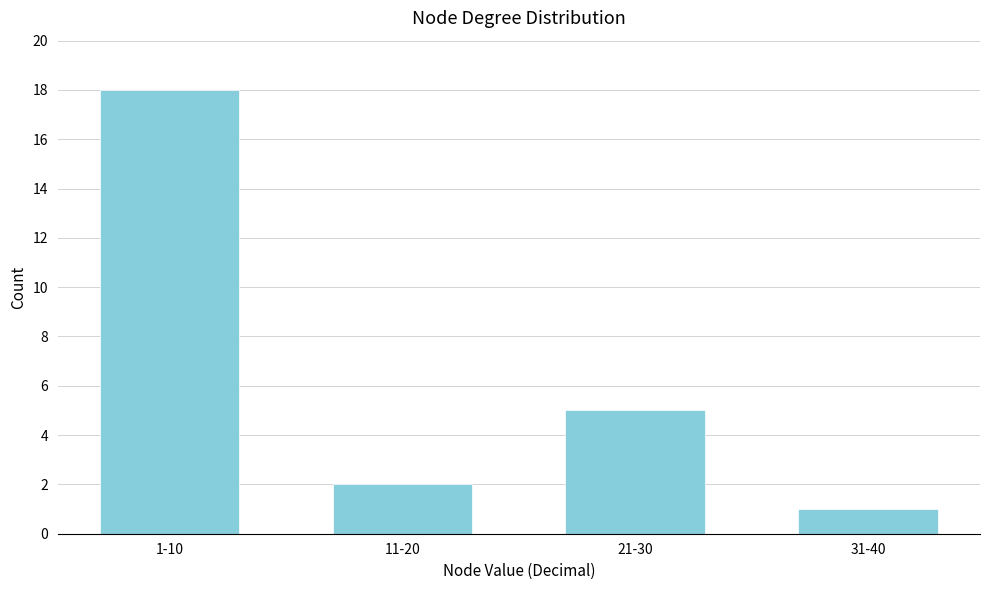

Reading left to right, transcribe all the data shown in this chart.

1-10=18	11-20=2	21-30=5	31-40=1